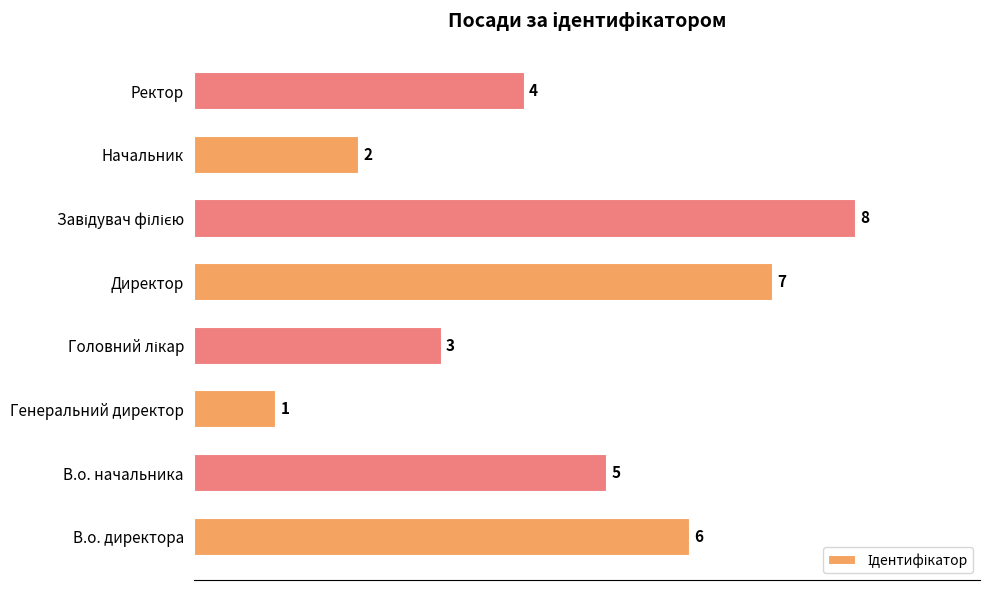

Reading top to bottom, list all the values displayed in this chart.

4	2	8	7	3	1	5	6